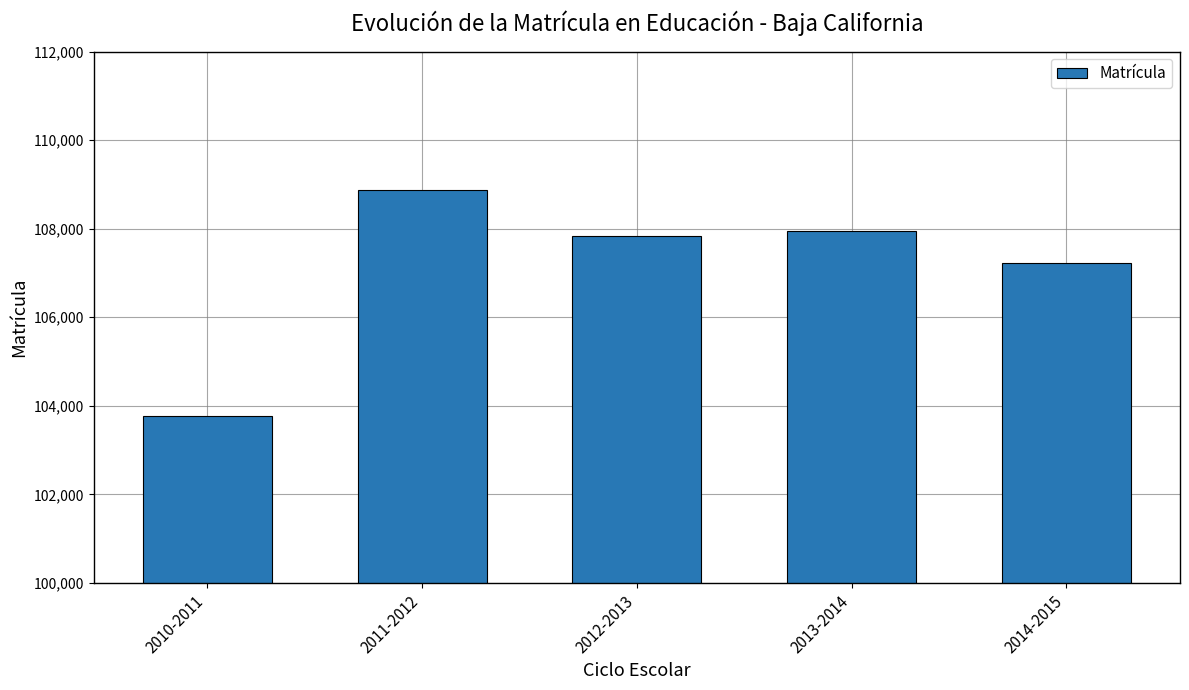

List the labels in order of value, largest first.

2011-2012, 2013-2014, 2012-2013, 2014-2015, 2010-2011